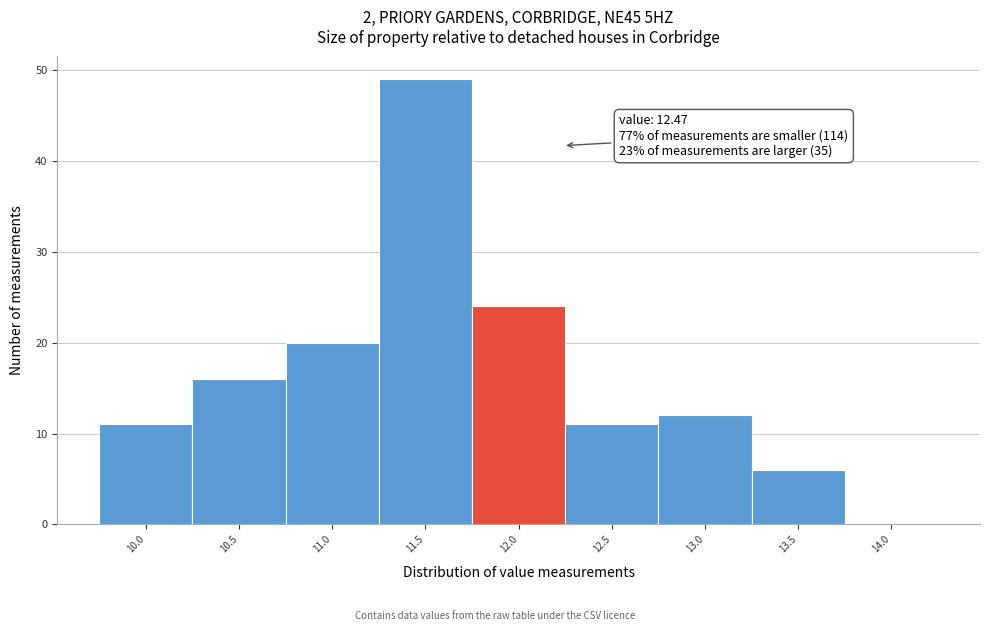

Reading left to right, what are all the values shown in this chart?

10.0=11	10.5=16	11.0=20	11.5=49	12.0=24	12.5=11	13.0=12	13.5=6	14.0=0